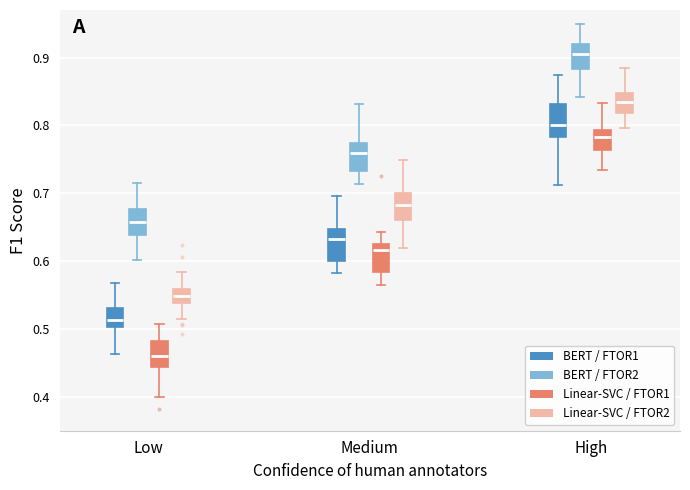

Reading left to right, transcribe this box plot: for each box, give where its median line is, the range the box spans, and where its two whiskers end, as read against the y-axis. The values are not printed on the chart, so give them approximately, as read against the axis.

Low (BERT / FTOR1): median 0.51, box 0.50 to 0.53, whiskers 0.46 to 0.57
Low (BERT / FTOR2): median 0.66, box 0.64 to 0.68, whiskers 0.60 to 0.72
Low (Linear-SVC / FTOR1): median 0.46, box 0.44 to 0.48, whiskers 0.40 to 0.51
Low (Linear-SVC / FTOR2): median 0.55, box 0.54 to 0.56, whiskers 0.51 to 0.58
Medium (BERT / FTOR1): median 0.63, box 0.60 to 0.65, whiskers 0.58 to 0.70
Medium (BERT / FTOR2): median 0.76, box 0.73 to 0.77, whiskers 0.71 to 0.83
Medium (Linear-SVC / FTOR1): median 0.62, box 0.58 to 0.63, whiskers 0.56 to 0.64
Medium (Linear-SVC / FTOR2): median 0.68, box 0.66 to 0.70, whiskers 0.62 to 0.75
High (BERT / FTOR1): median 0.80, box 0.78 to 0.83, whiskers 0.71 to 0.87
High (BERT / FTOR2): median 0.90, box 0.88 to 0.92, whiskers 0.84 to 0.95
High (Linear-SVC / FTOR1): median 0.78, box 0.76 to 0.79, whiskers 0.73 to 0.83
High (Linear-SVC / FTOR2): median 0.83, box 0.82 to 0.85, whiskers 0.80 to 0.88